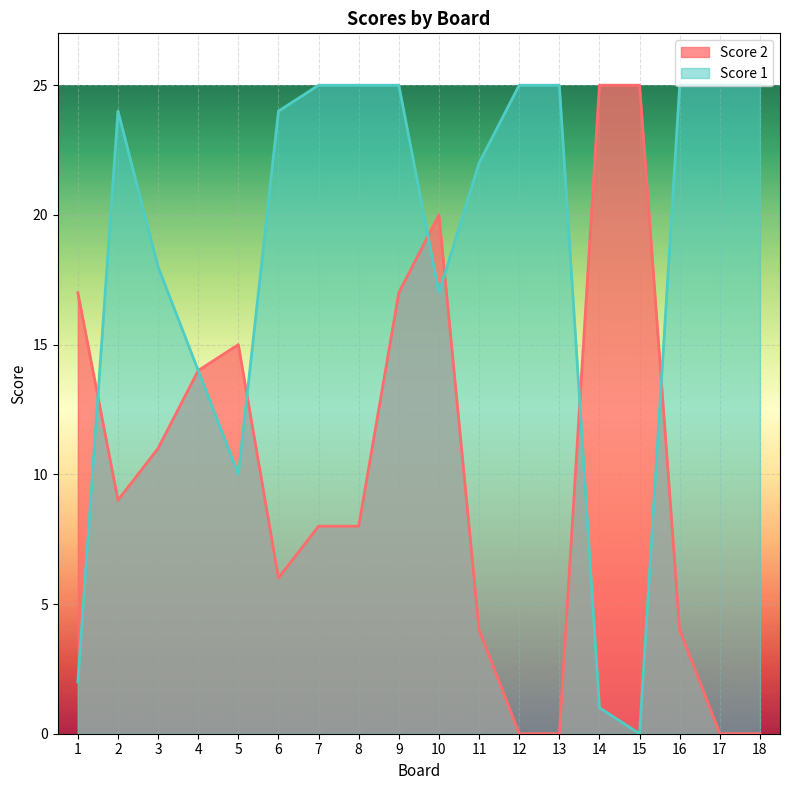

Where do Score 1 and Score 2 first cross each other?

1 and 2